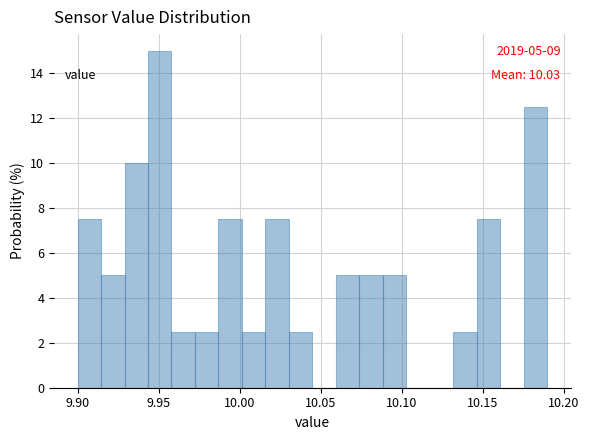

Around what value on the x-axis is the tallest bar? Give the approximate position of its centre, as read against the axis.

9.950